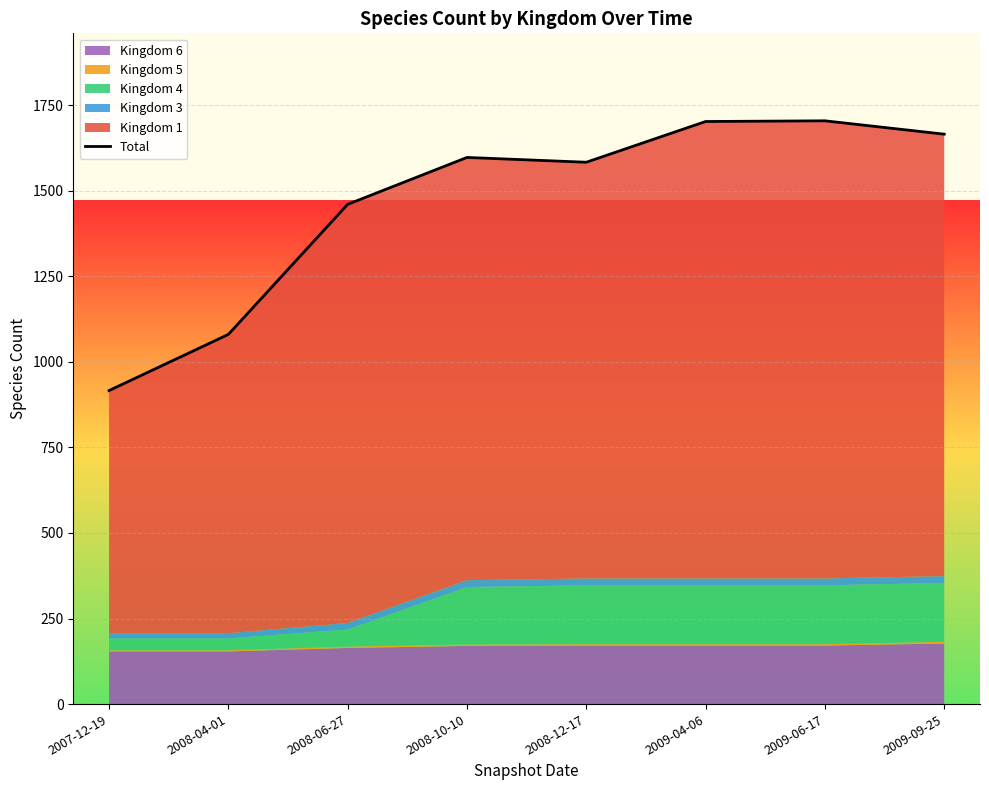

Approximately how many times larger is the value at 2009-06-17 compared to 2008-10-10?

1.1